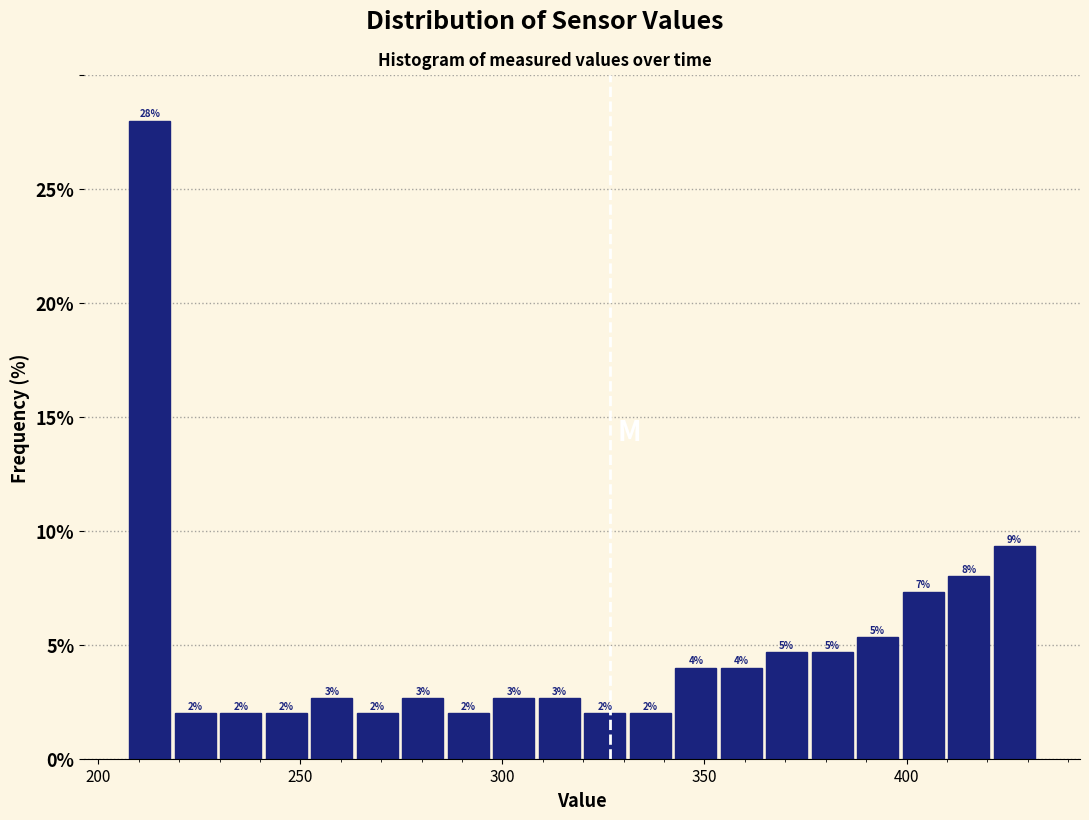

Read against the x-axis, roughly where is the centre of the tallest bar?

215